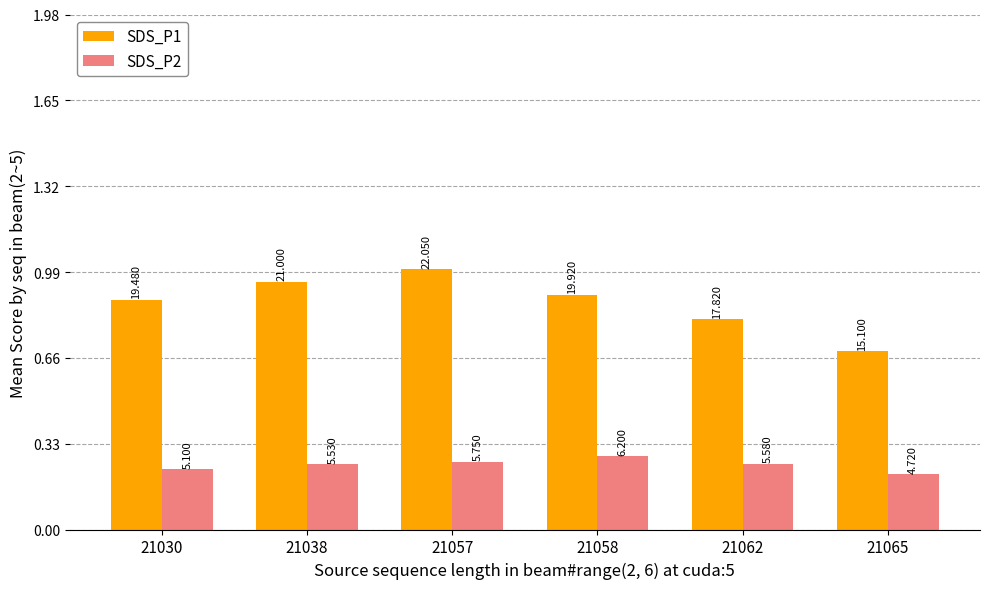

What is the maximum value shown in the chart?

1.0